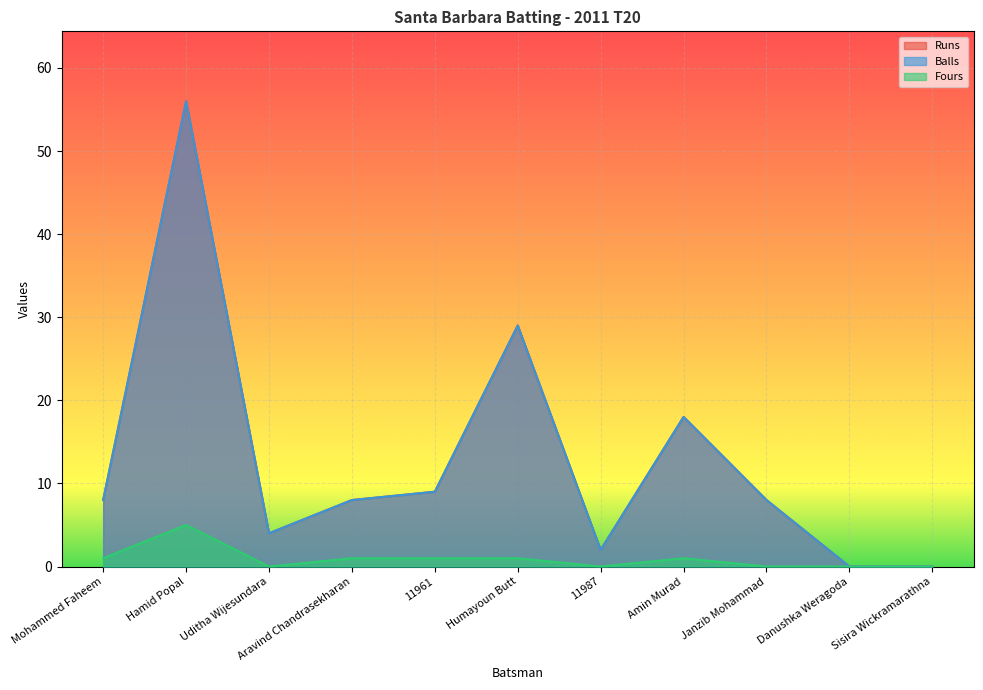

What is the sum of all Balls values?

142